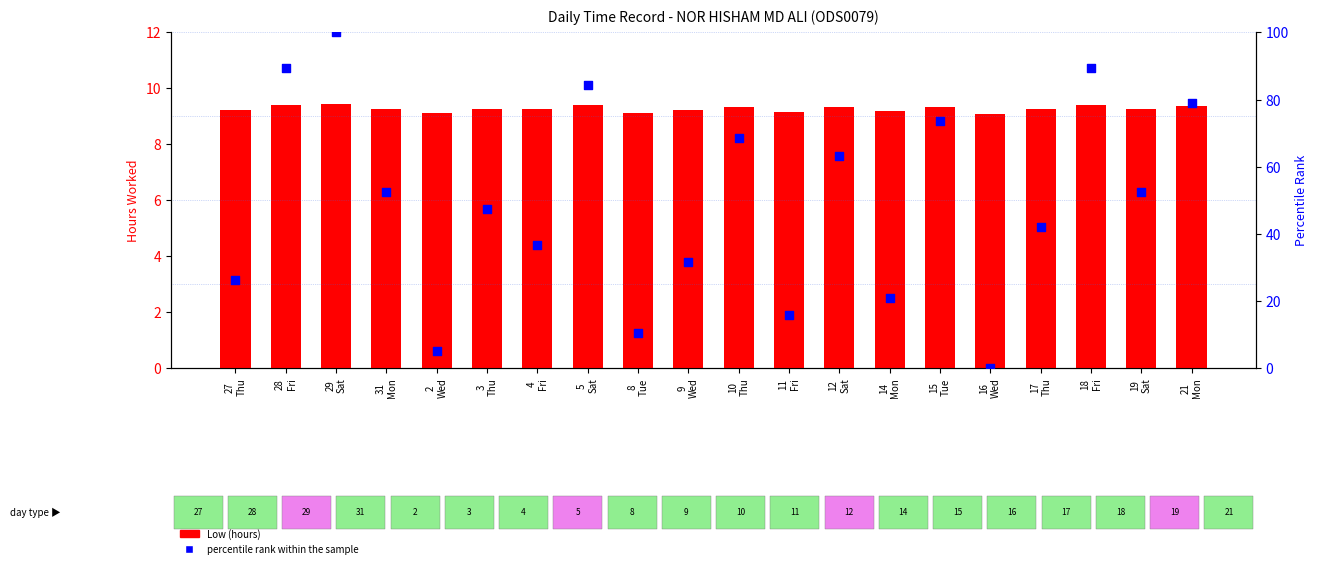

Which series has the largest Y range (max minus min)?

percentile rank within the sample